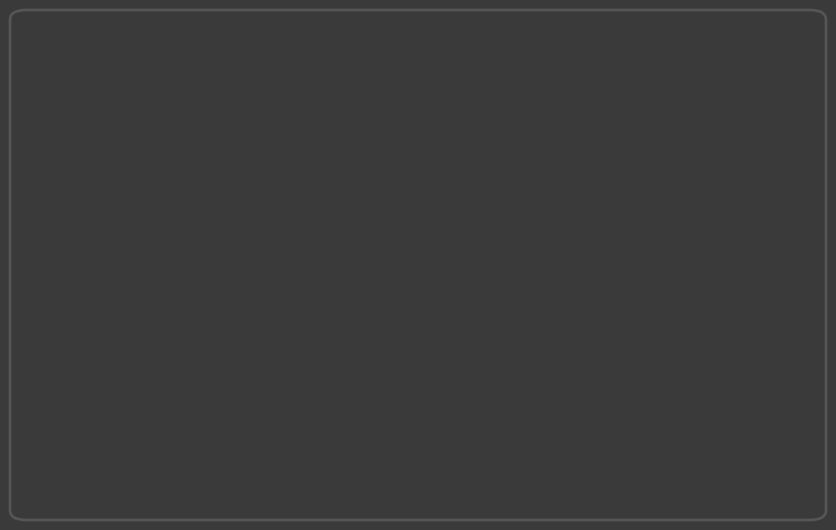

To the nearest percent, what is the difference between the largest and smallest slice percentages?

11%